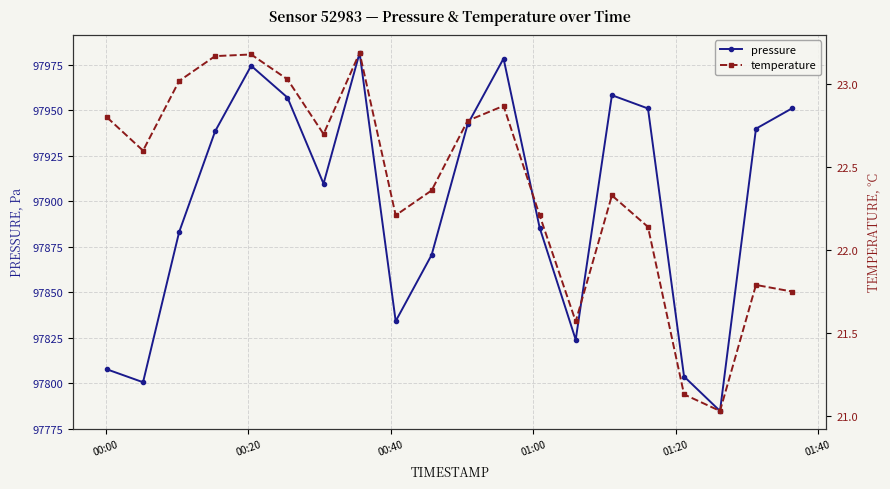

What is the greatest value displayed?

97981.7